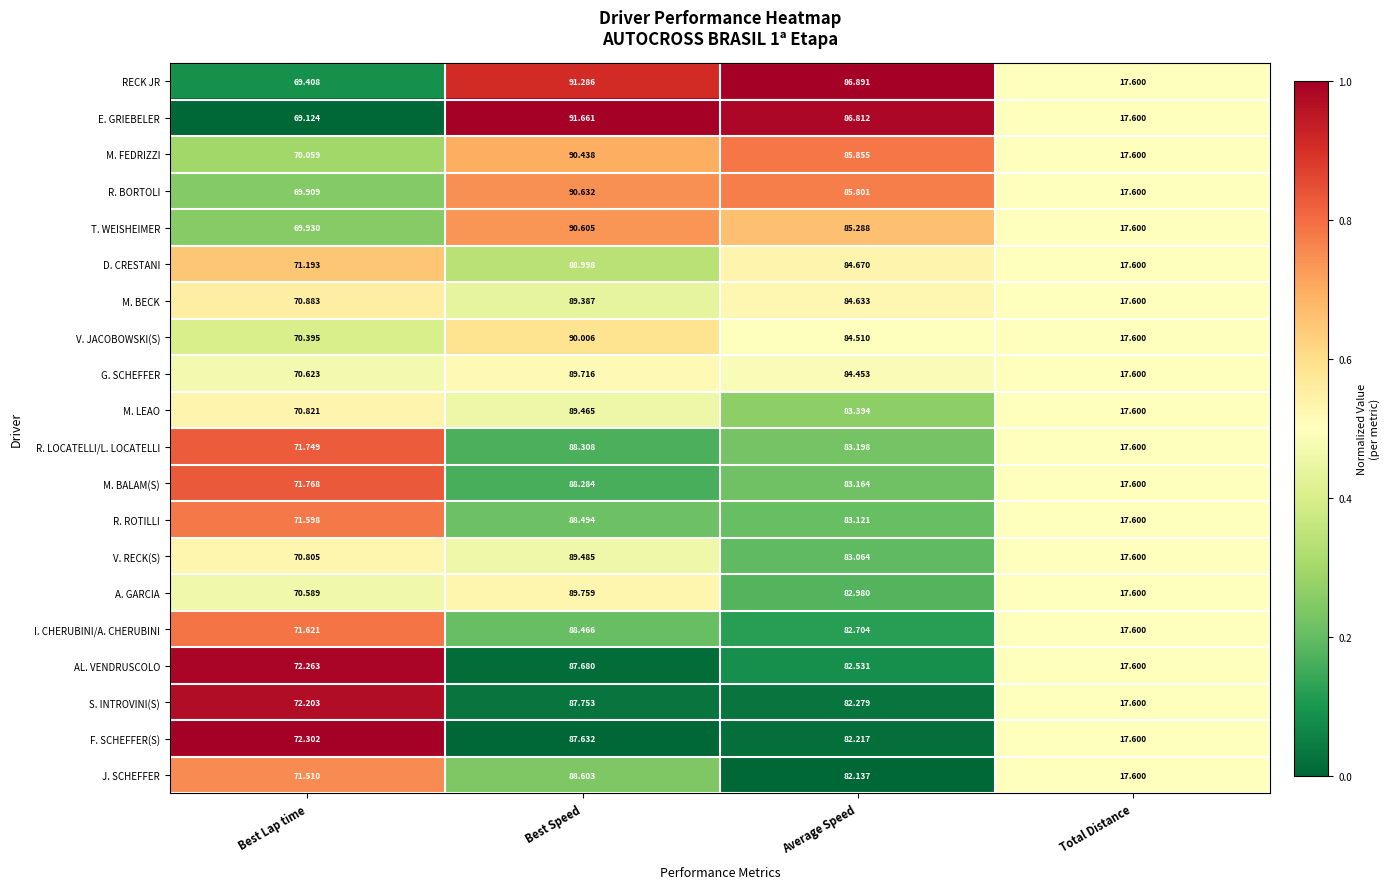

Between Best Lap time and Best Speed, which series saw the biggest shift?

E. GRIEBELER